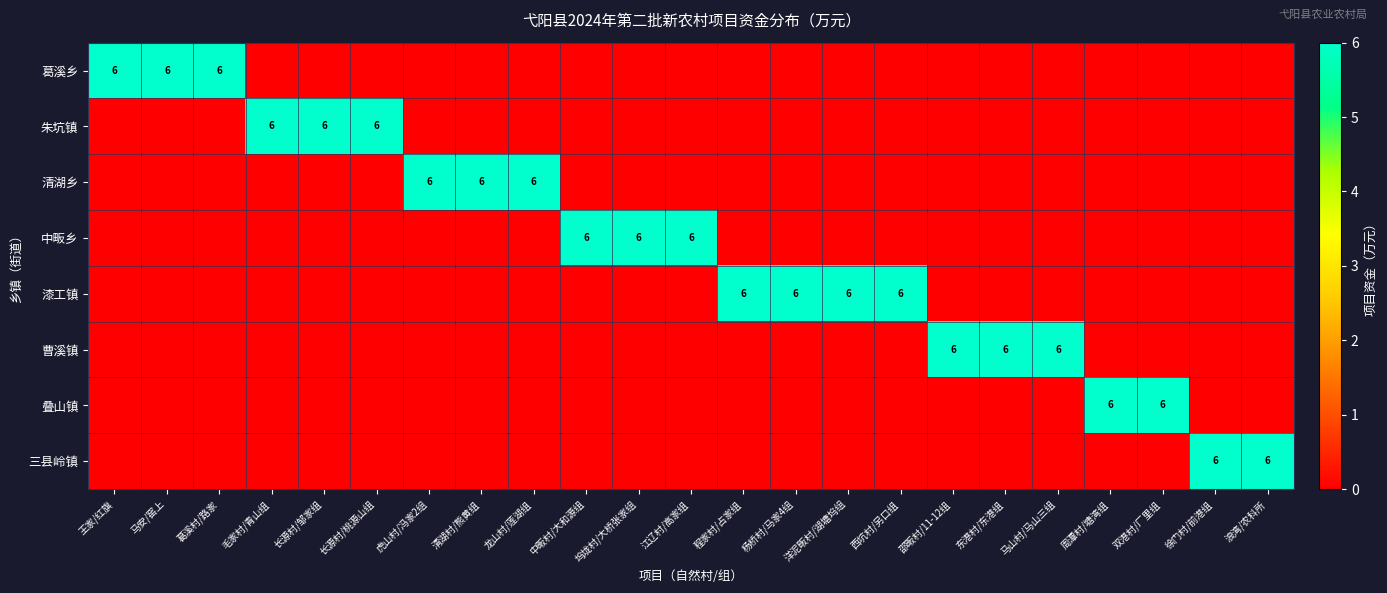

Count the number of categories in the chart.

23